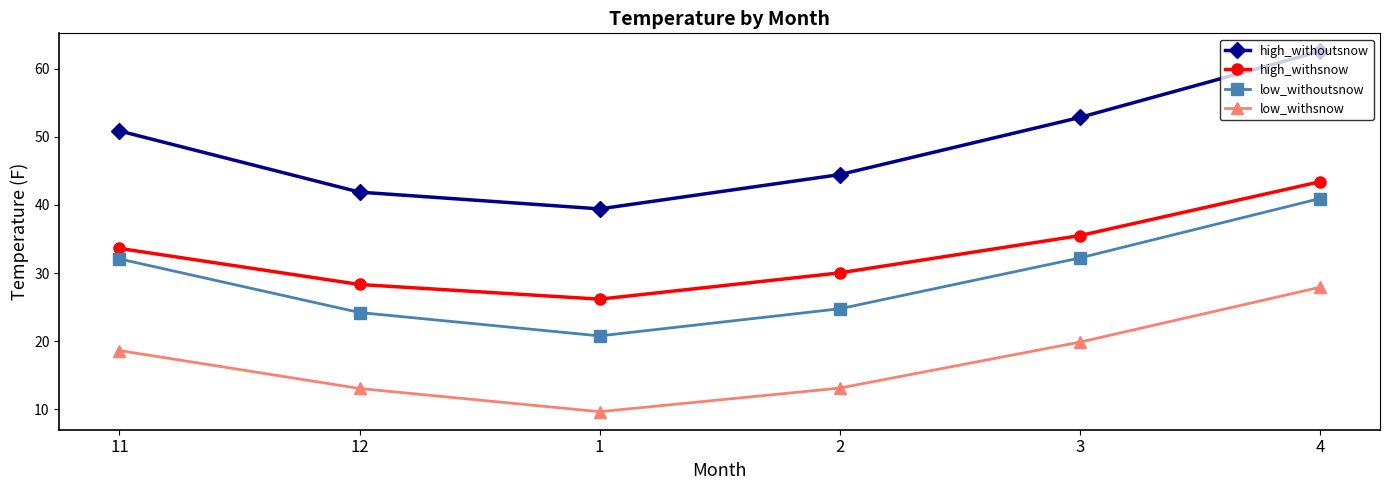

What is the total value across all series at 12?

107.5